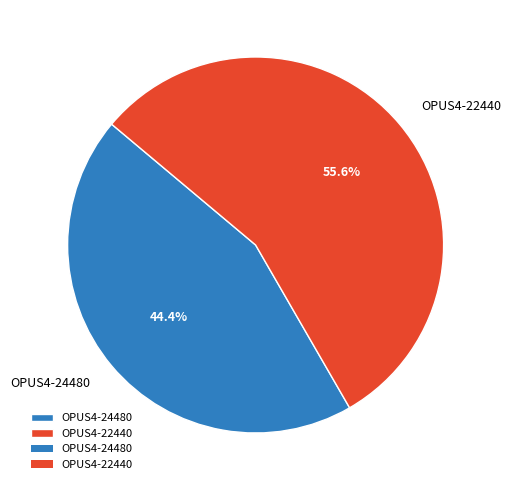

To the nearest percent, what is the combined percentage of OPUS4-24480 and OPUS4-22440?

100%